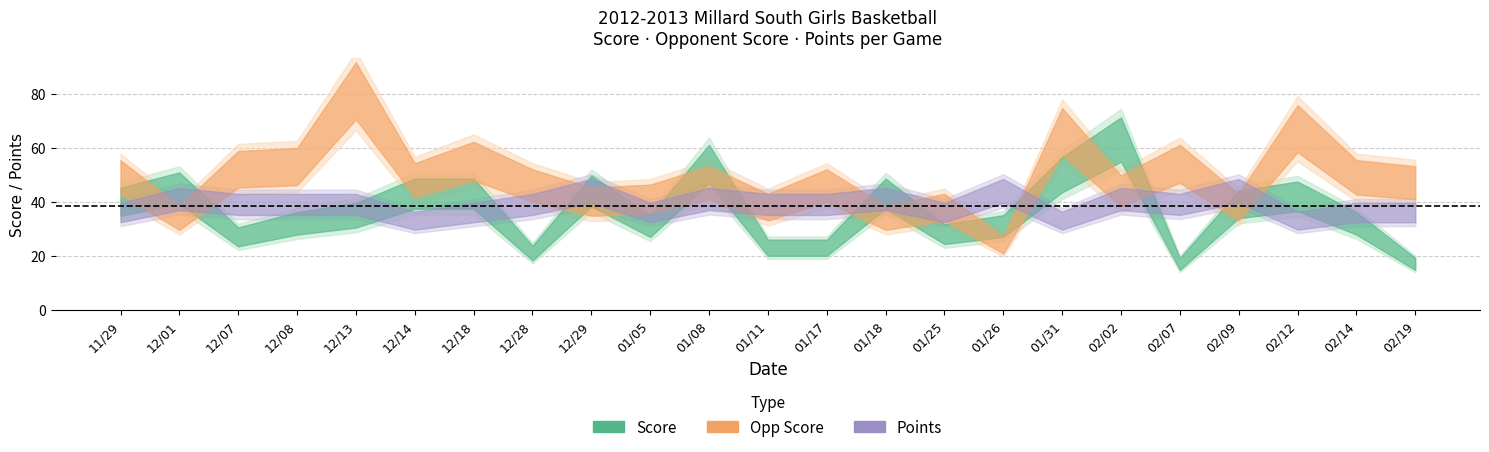

Which series changed the most between score and 19?

opp_score